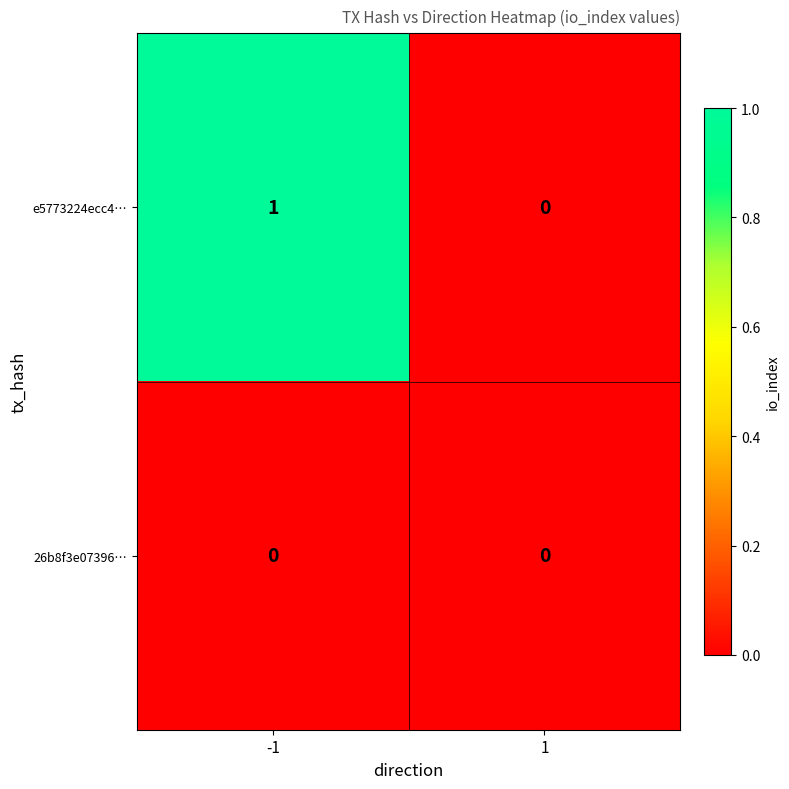

Between -1 and 1, which series saw the biggest shift?

e5773224ecc4…